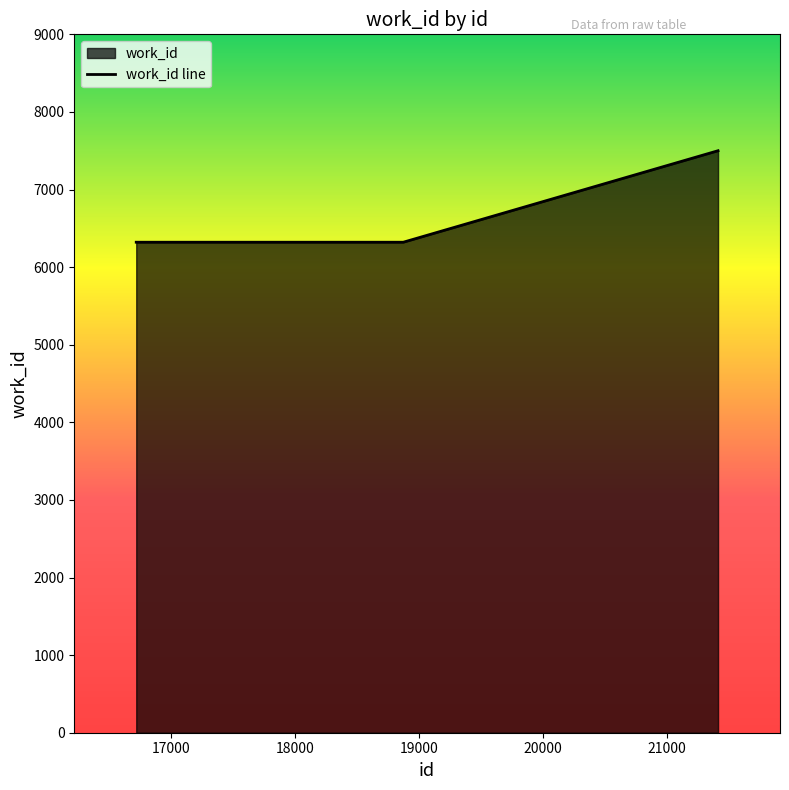

Between 18874 and 21414, which is larger?

21414